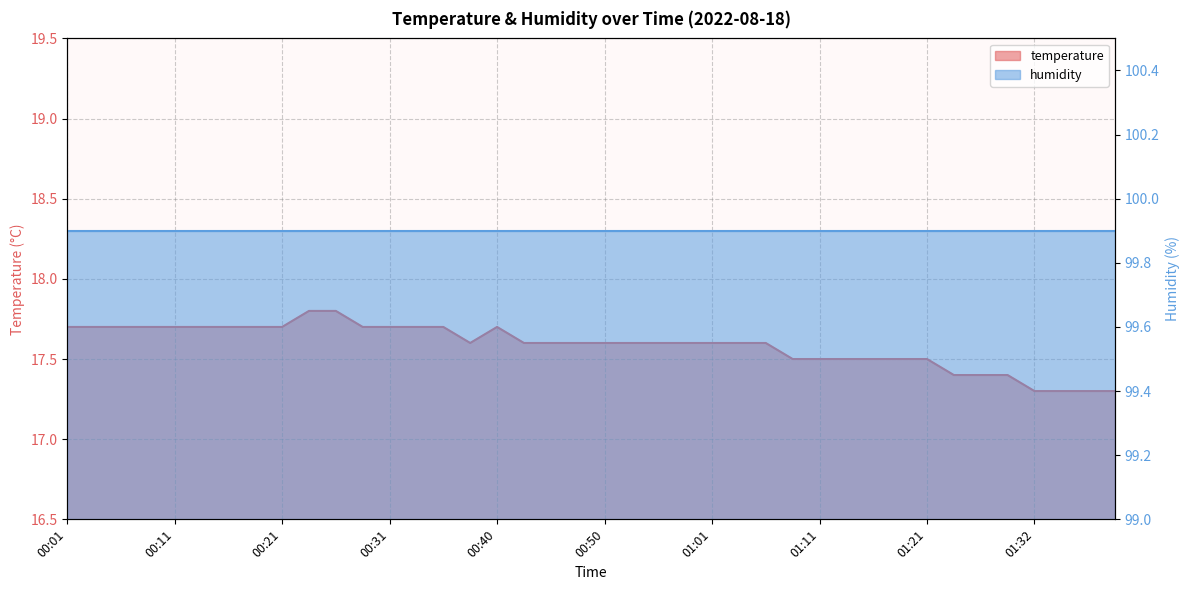

How many interior local valleys (lower than both neighbors) does the data have?

1